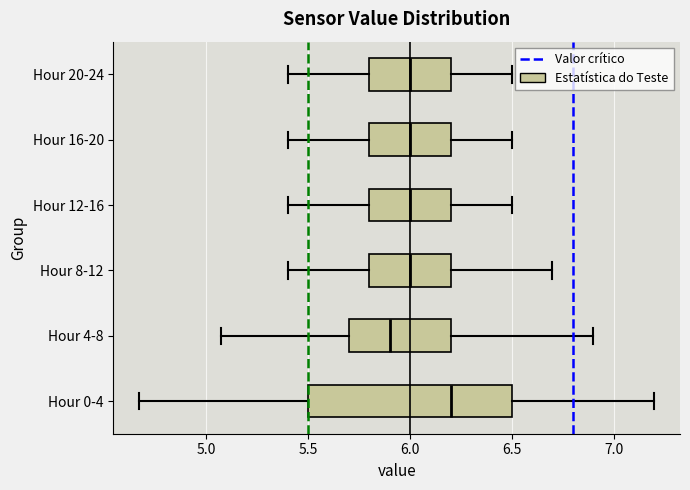

Which box is the widest, from its left edge to its right edge?

Hour 0-4